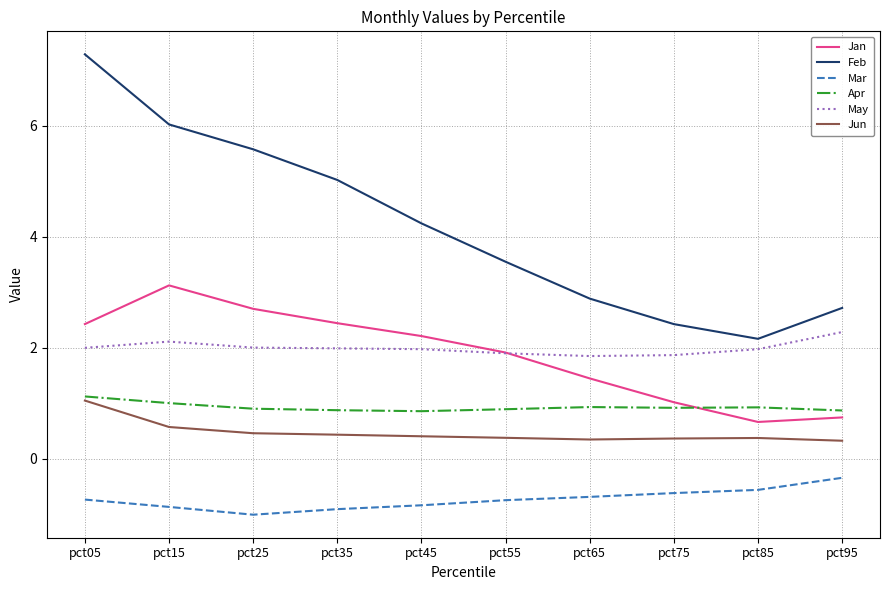

True or false: Mar and Apr cross at least once.

False